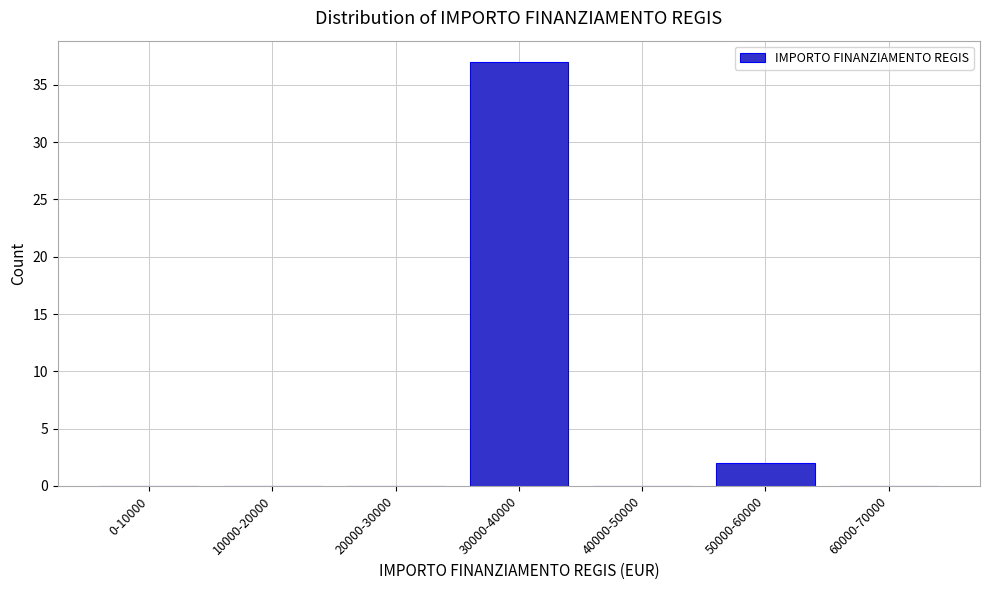

Reading left to right, list all the values displayed in this chart.

0-10000=0	10000-20000=0	20000-30000=0	30000-40000=37	40000-50000=0	50000-60000=2	60000-70000=0